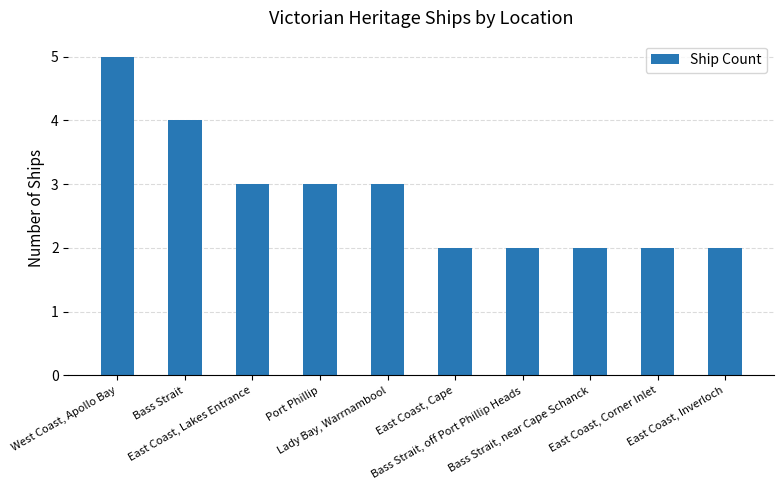

What position from the left is East Coast, Cape?

6